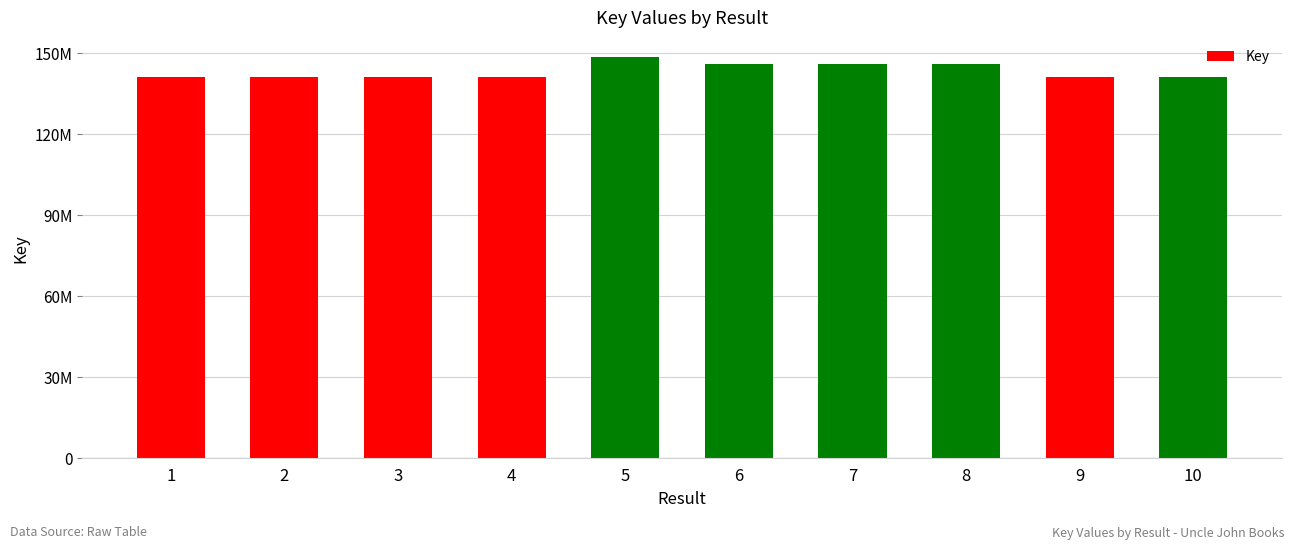

What is the ratio of the value at 4 to the value at 10?

1.0